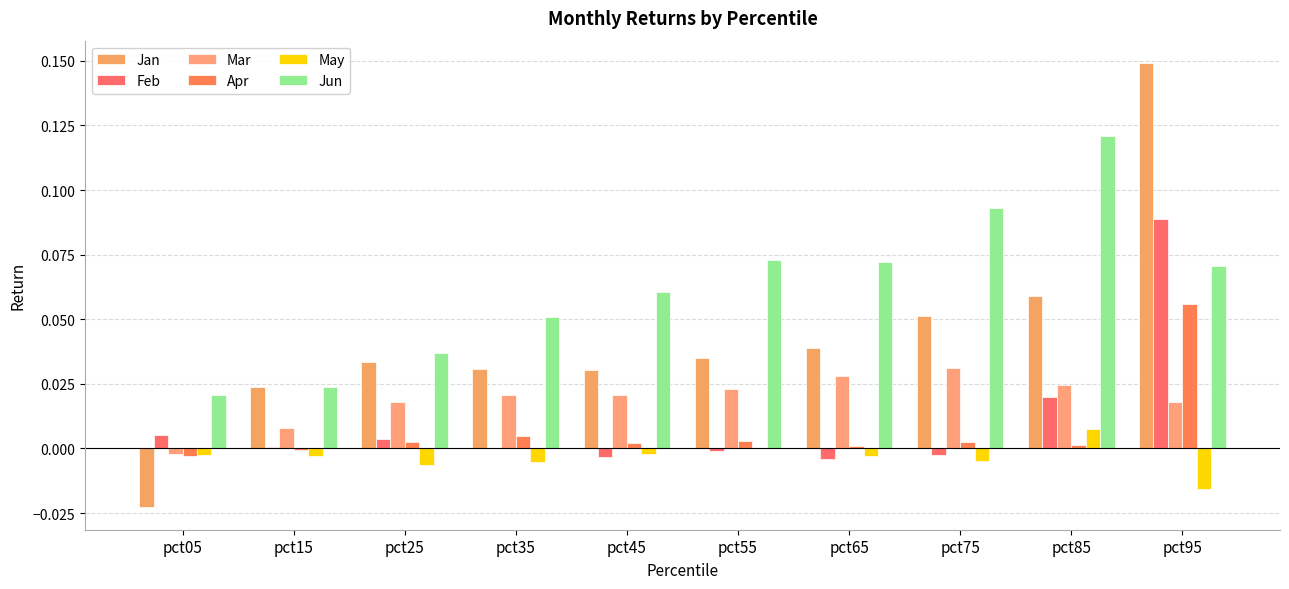

Are the bars grouped side by side (vs. stacked)?

Yes